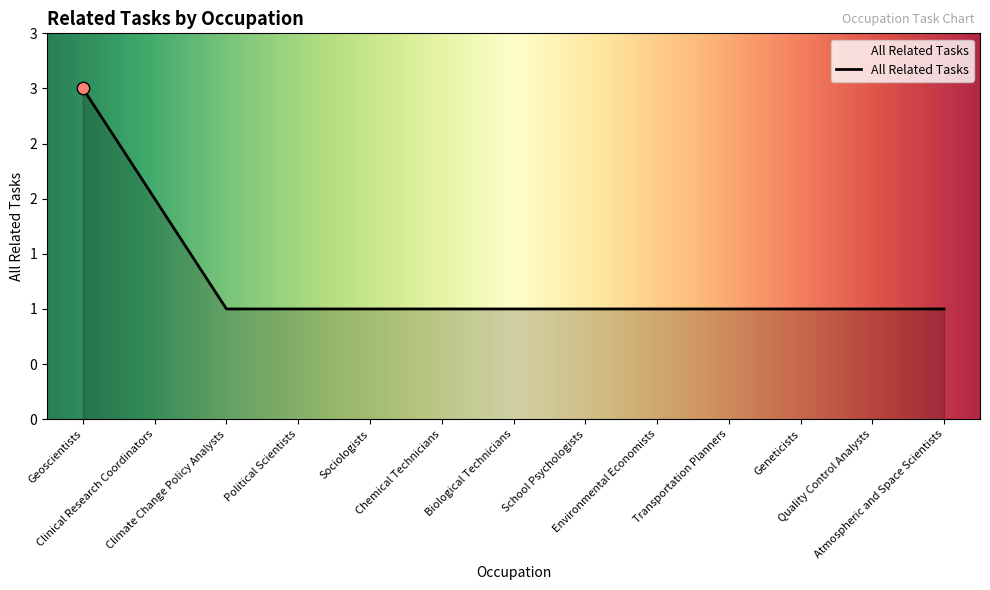

Which has a higher value, Clinical Research Coordinators or Quality Control Analysts?

Clinical Research Coordinators